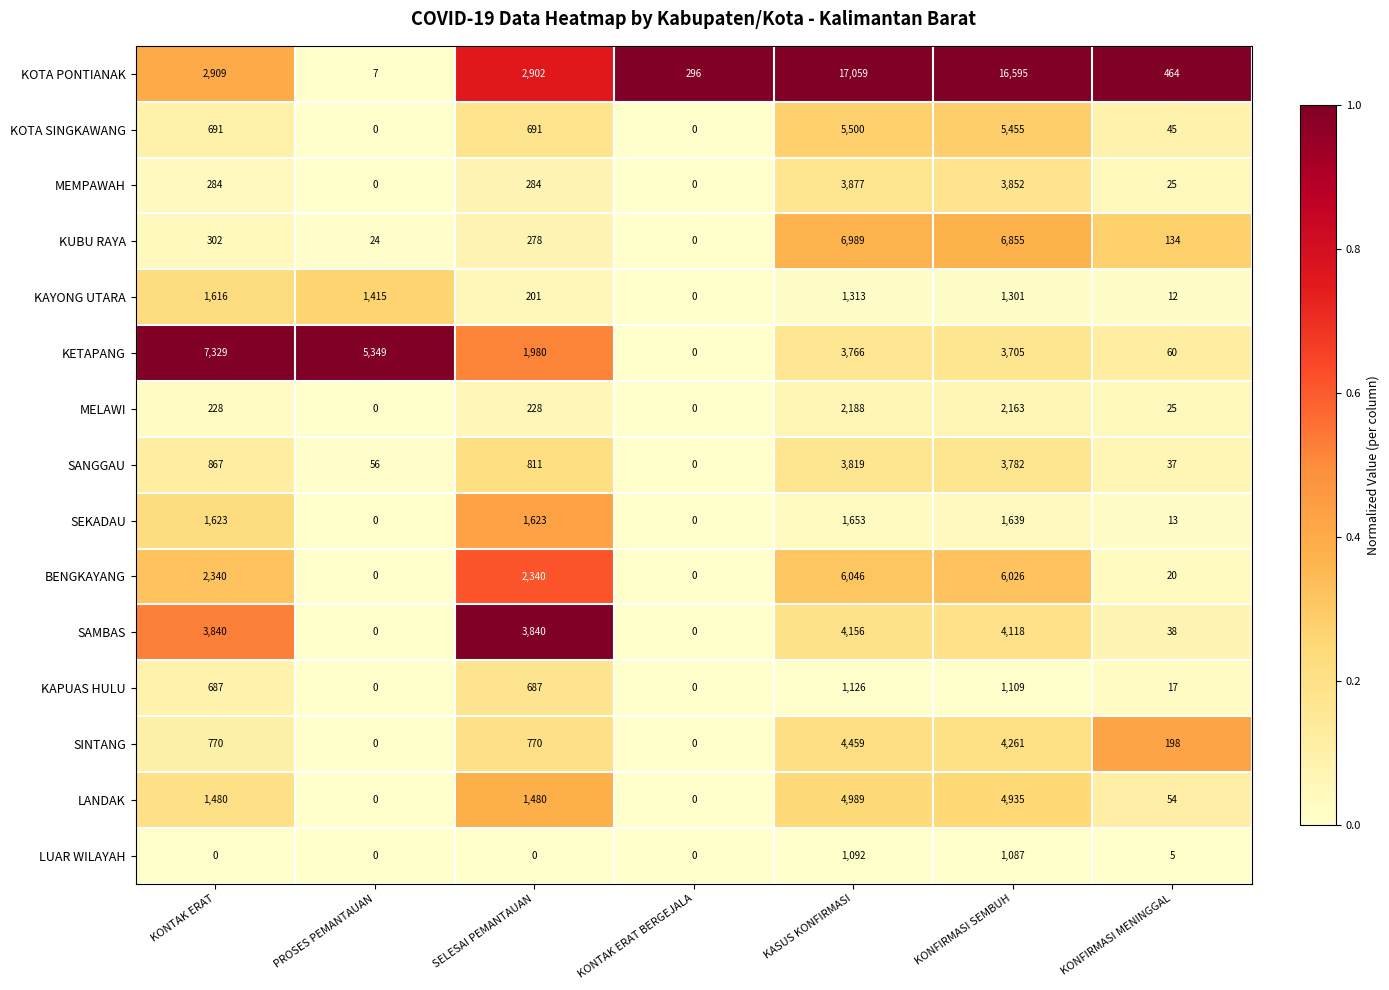

What is the total value across all series at KONFIRMASI MENINGGAL?

1147